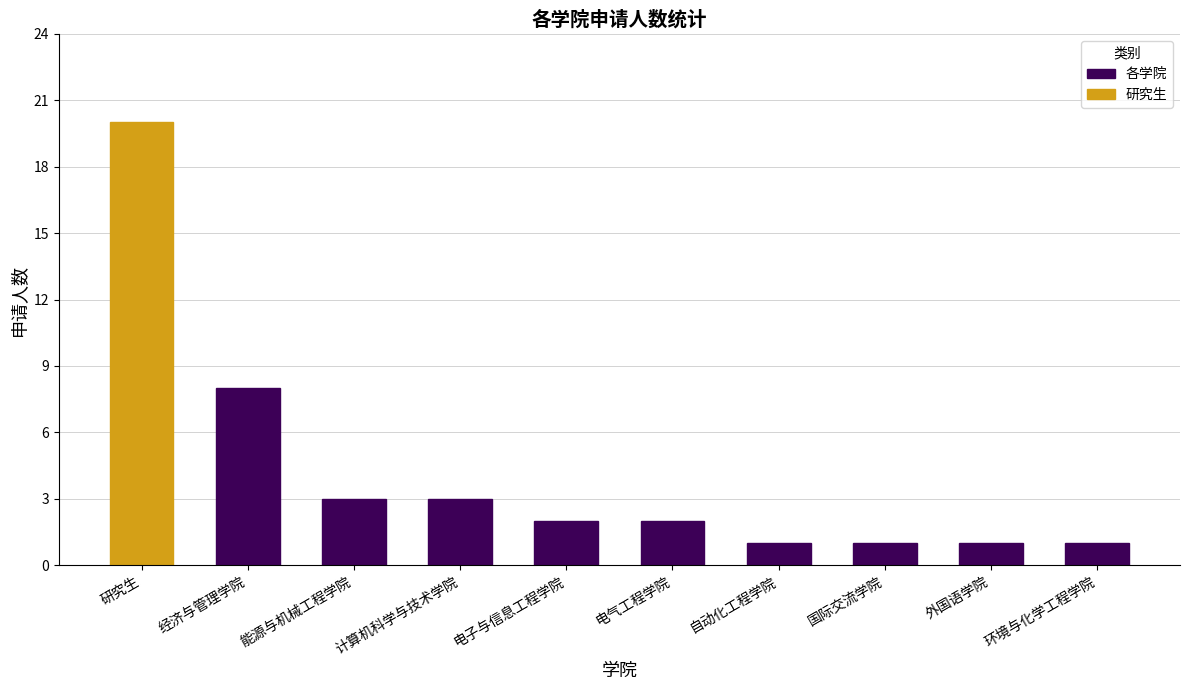

The 各学院 series shows 3 at 能源与机械工程学院. True or false?

True